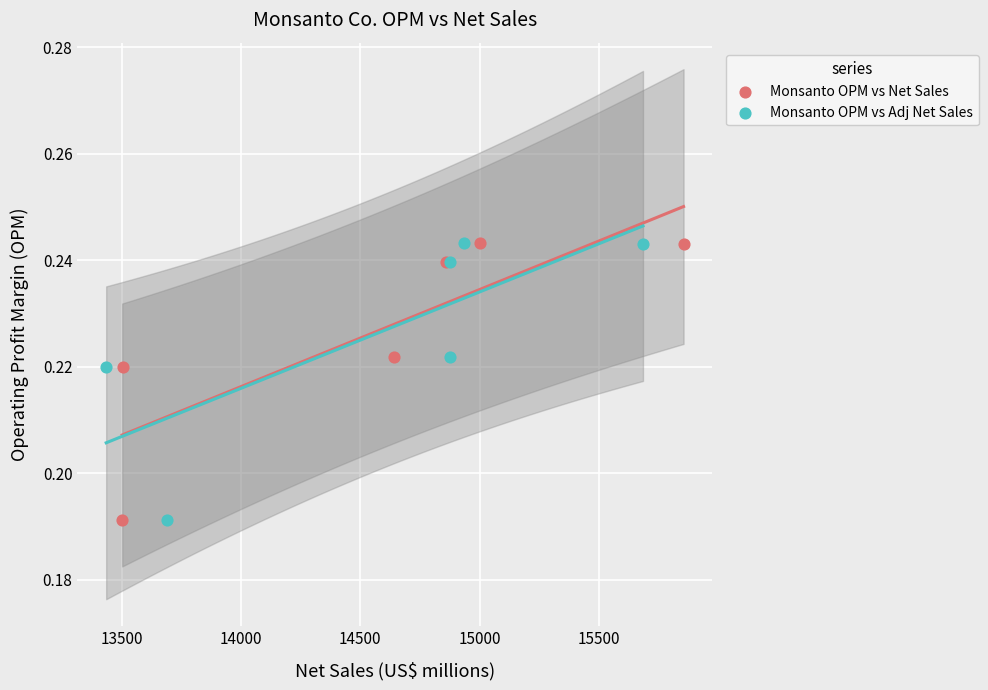

What are all the series names shown in the legend?

Monsanto OPM vs Net Sales, Monsanto OPM vs Adj Net Sales